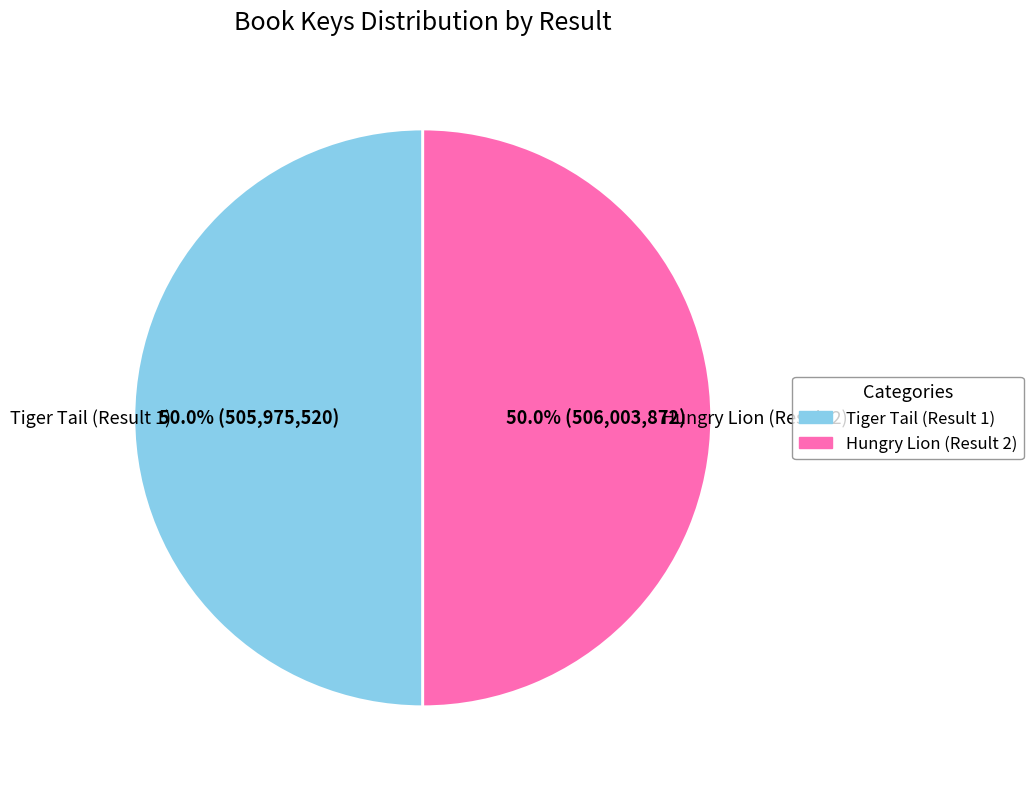

How many segments does this pie chart have?

2